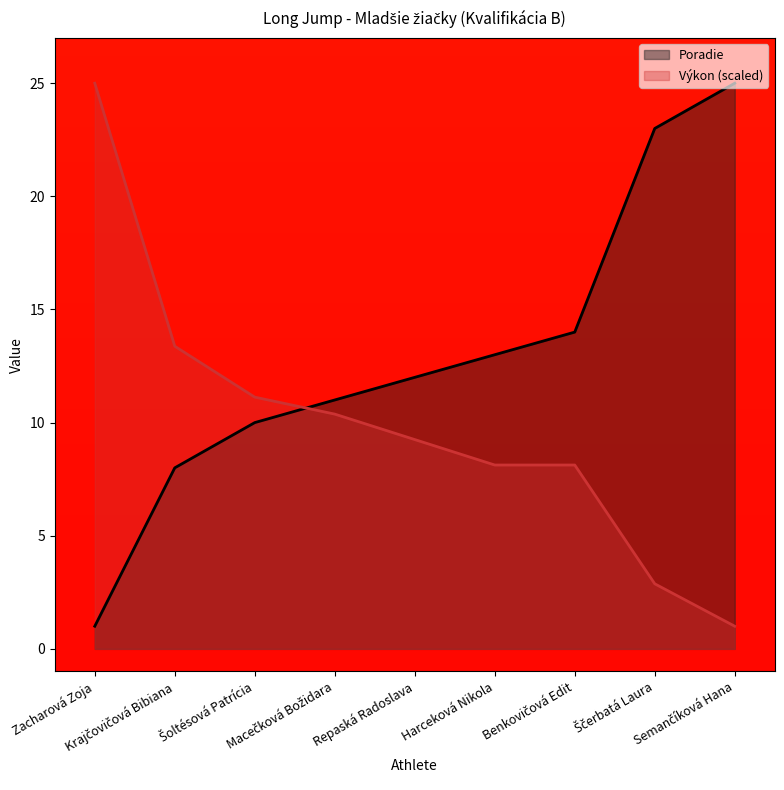

The Poradie series shows 13.8 at Ščerbatá Laura. True or false?

False